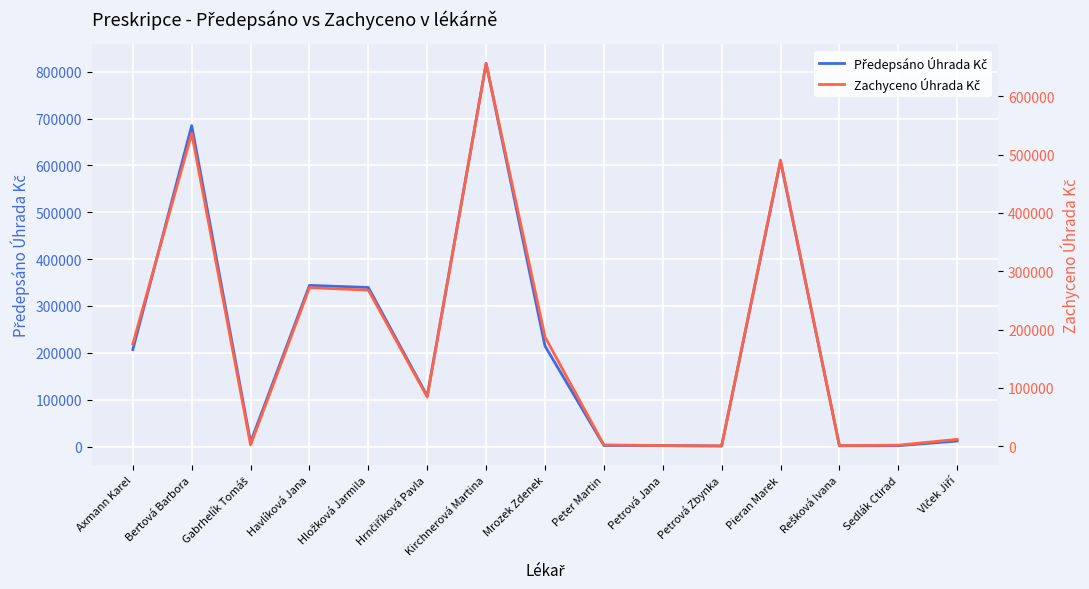

At how many categories does at least one series exceed 10795?

9